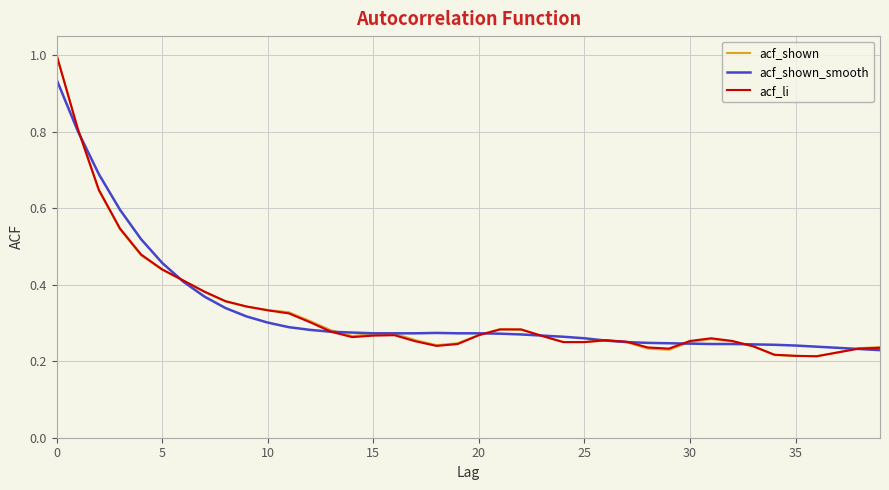

What is the maximum value for acf_shown?

1.0